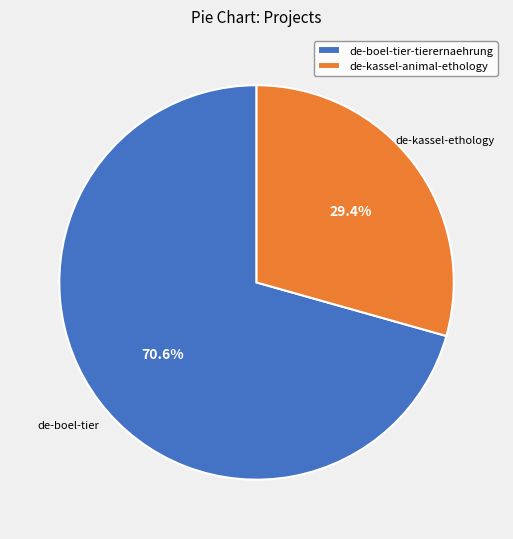

To the nearest percent, what is the difference between the de-kassel-animal-ethology and de-boel-tier-tierernaehrung slice percentages?

41%